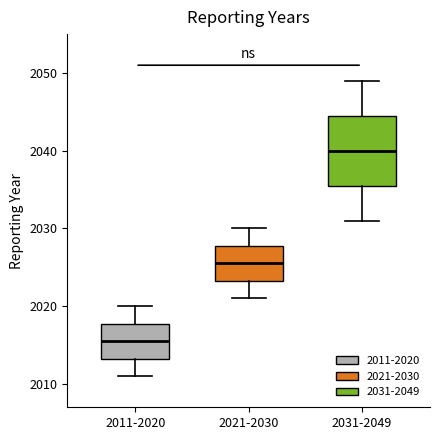

Which box's median line is the lowest?

2011-2020